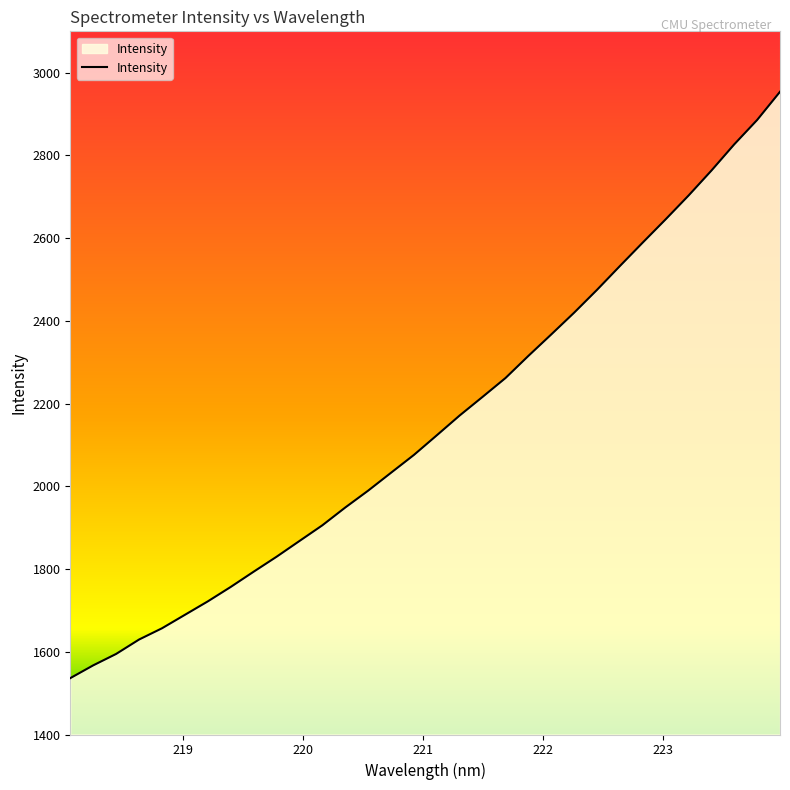

What is the smallest value displayed?

1536.3